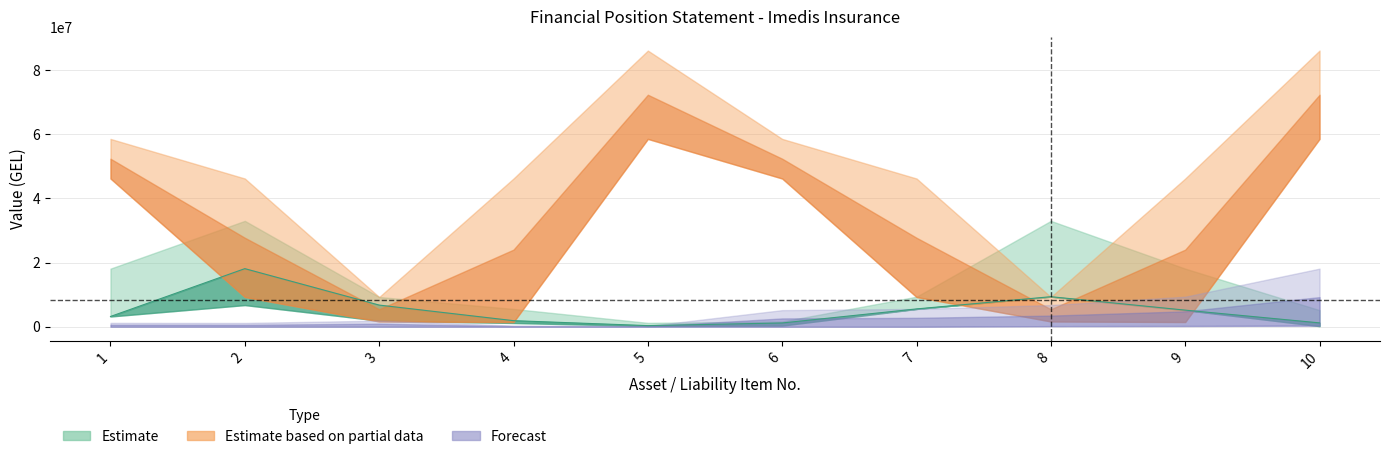

True or false: mid has more than 0 interior local peaks.

True